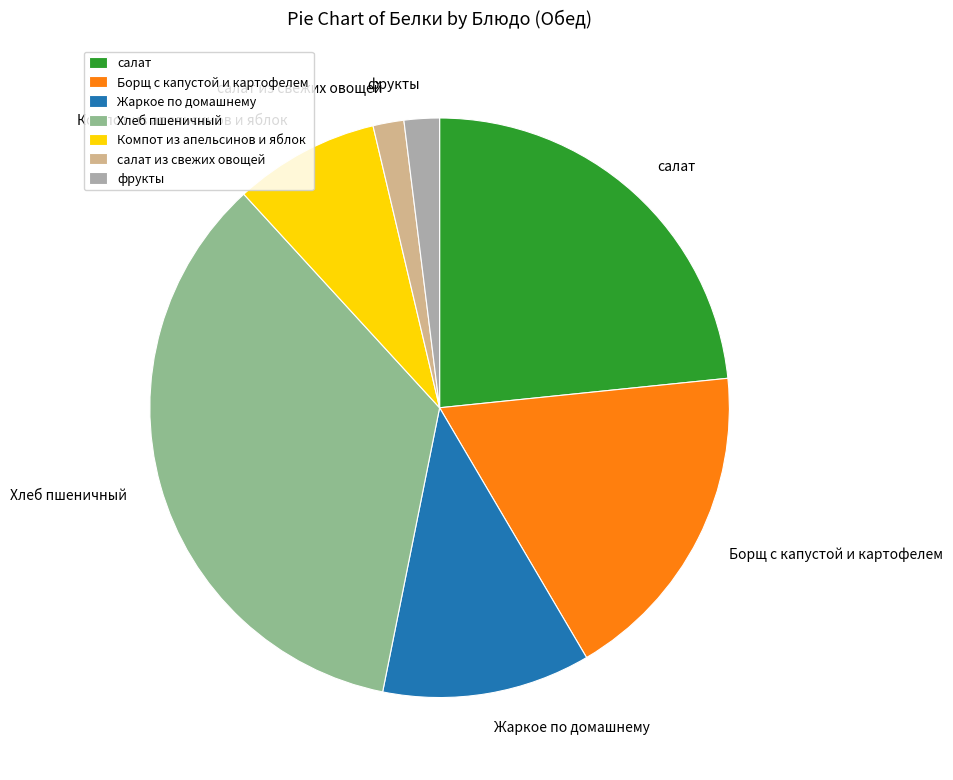

Which category has the biggest portion of the pie?

Хлеб пшеничный